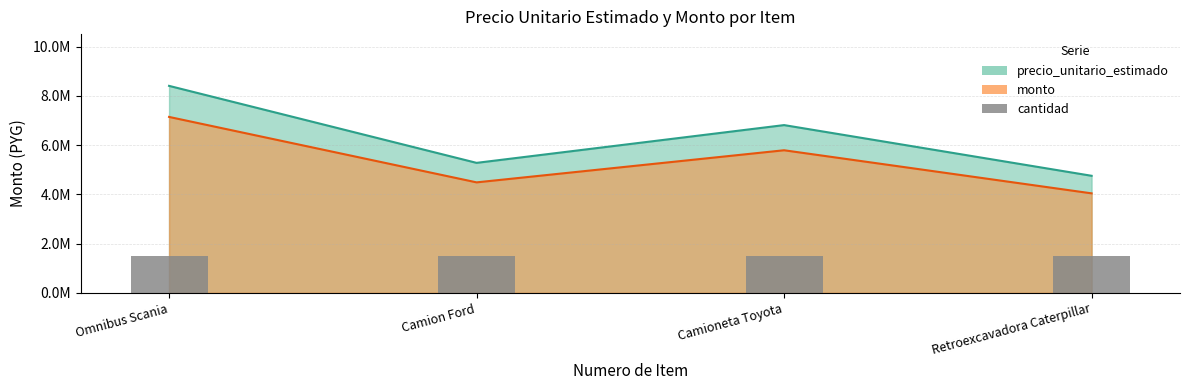

What is the value of the monto bar at the 3rd from the left?

5793432.5